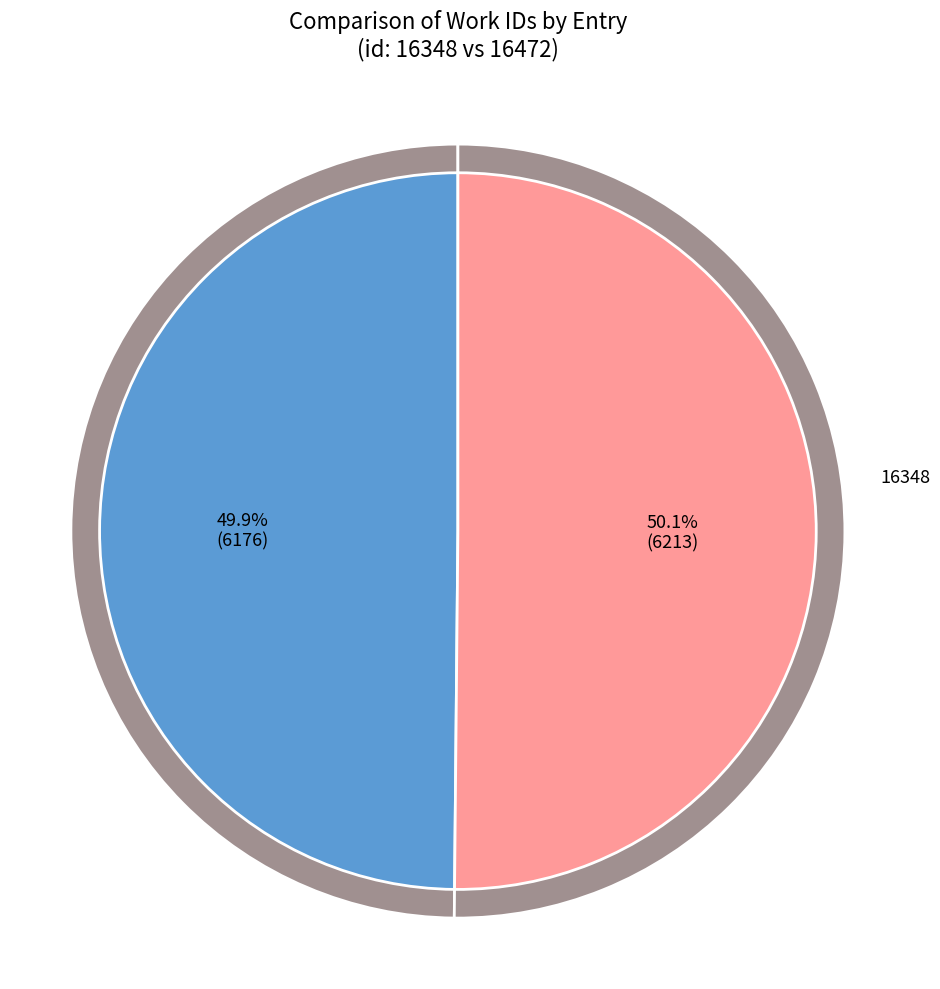

To the nearest percent, what percentage of the pie is 16348?

50%